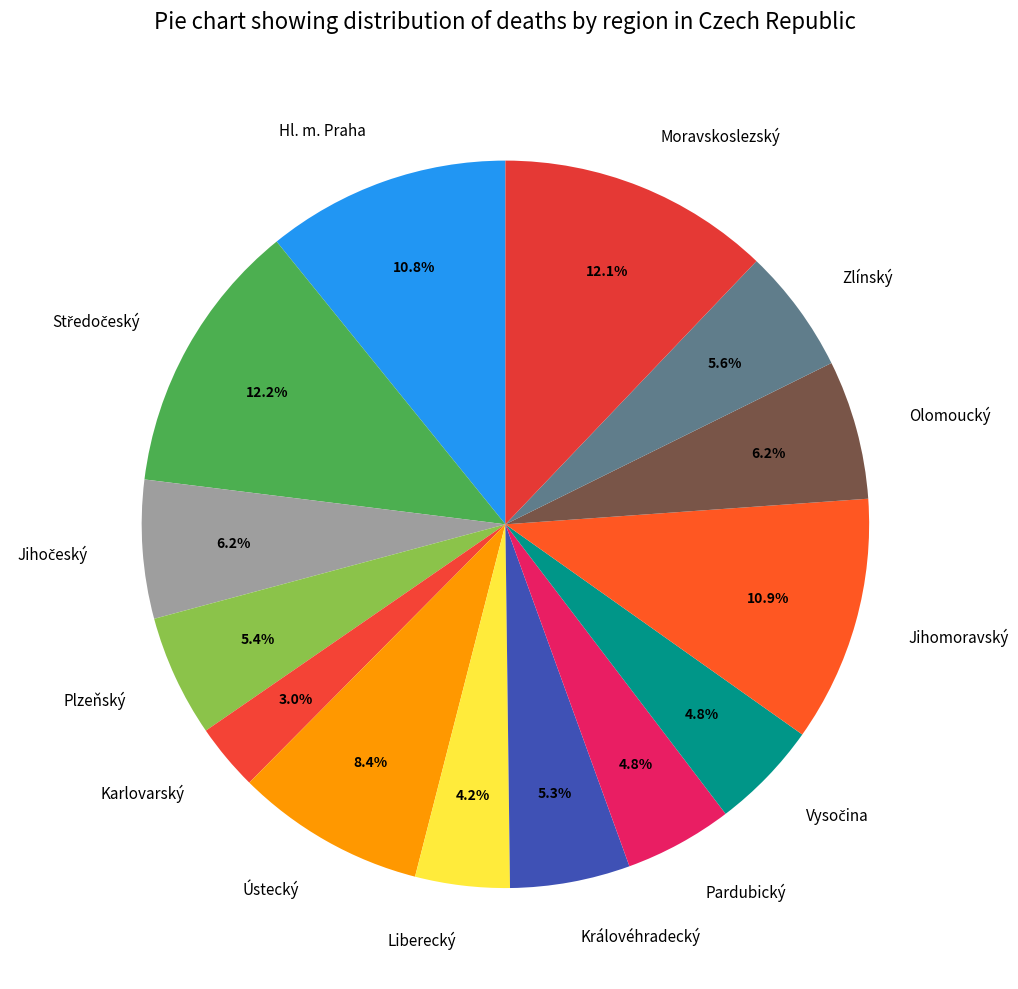

Count the number of slices in the pie.

14